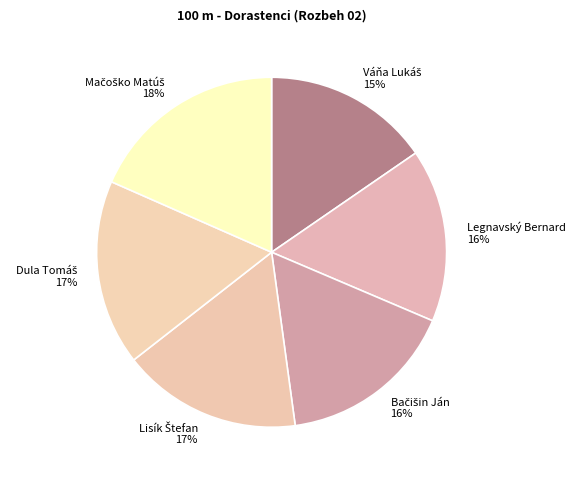

Is there a majority slice in this chart?

No